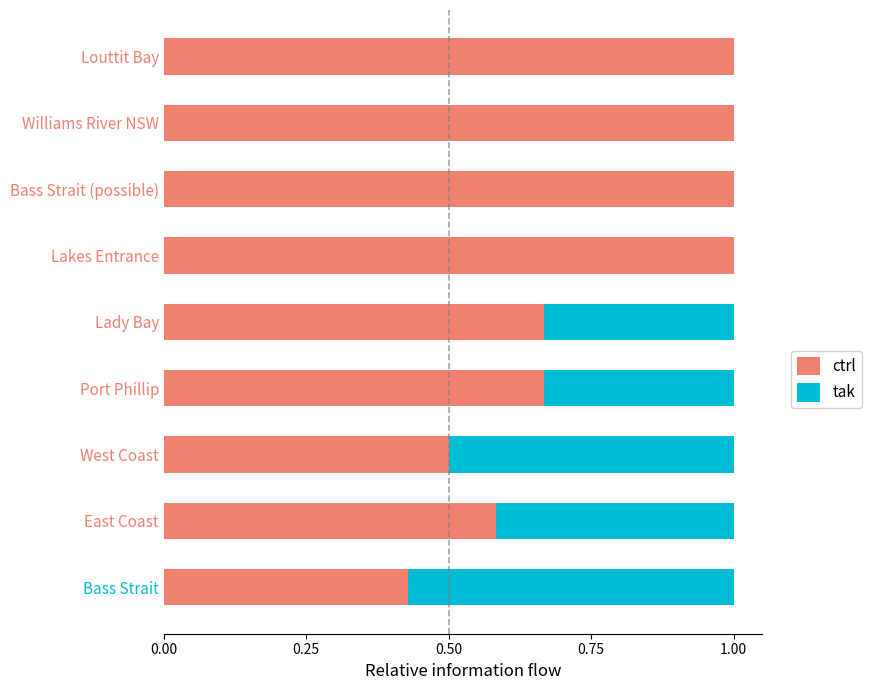

What is the maximum value for ctrl?

1.0